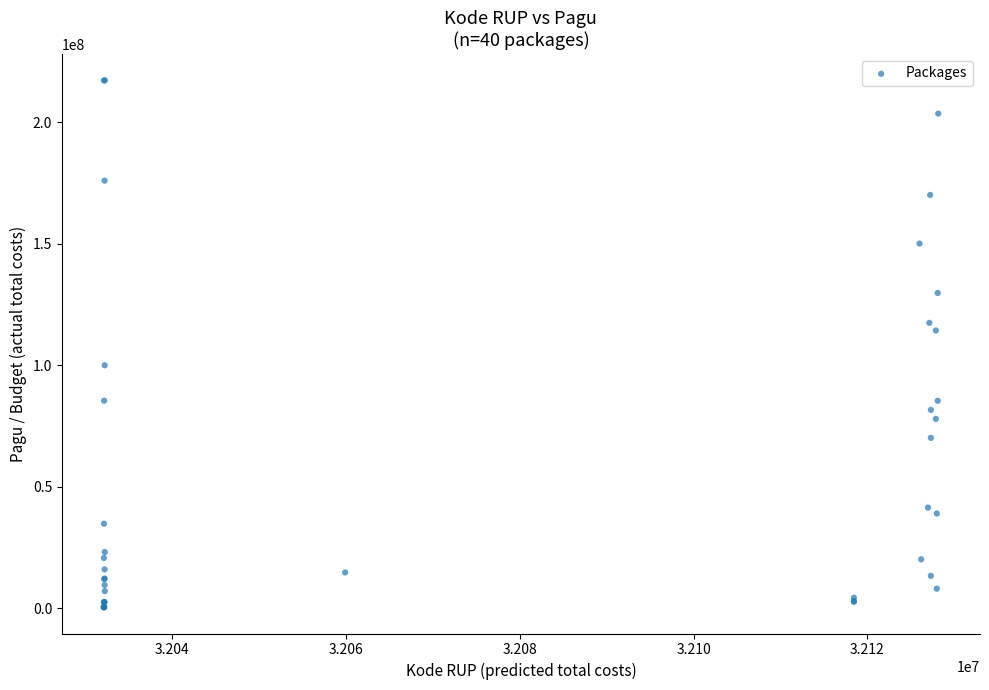

What Y value in the scatter plot is closest to 108830000?

114296000